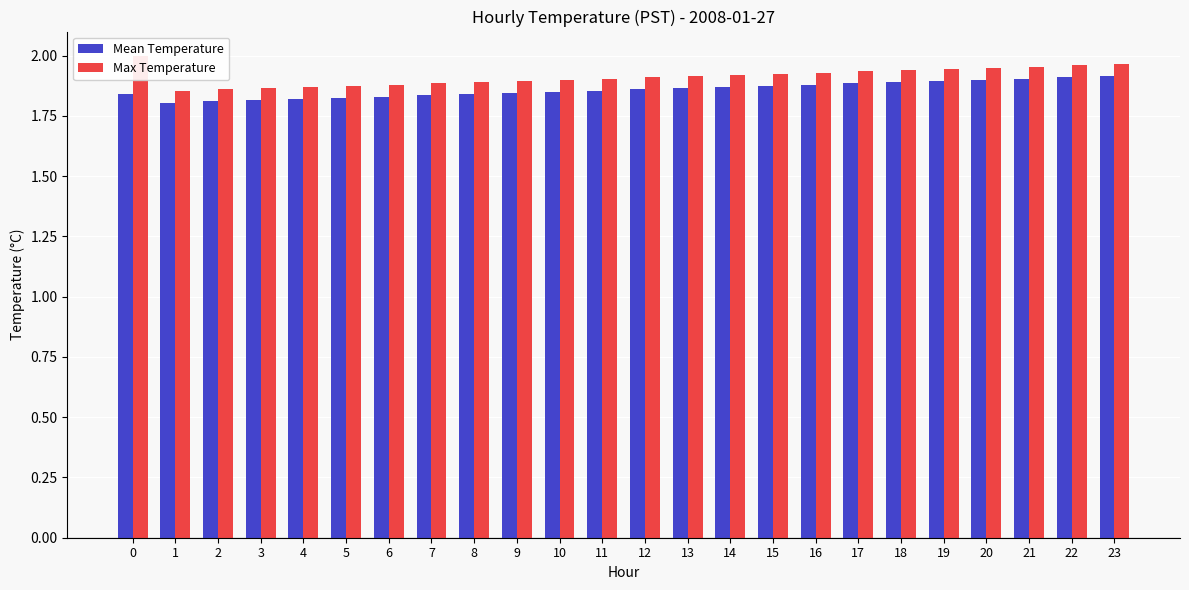

How many series are shown in this chart?

2